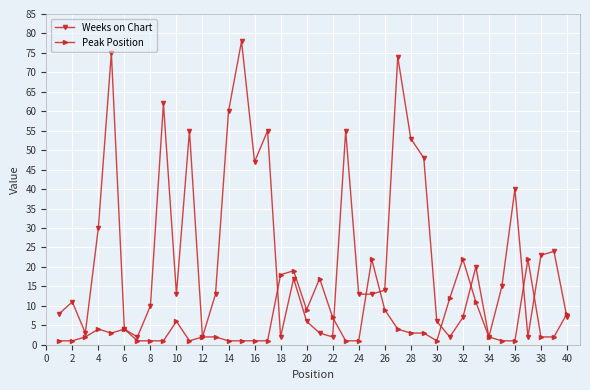

True or false: Weeks on Chart has more than 2 points higher than both neighbors.

True